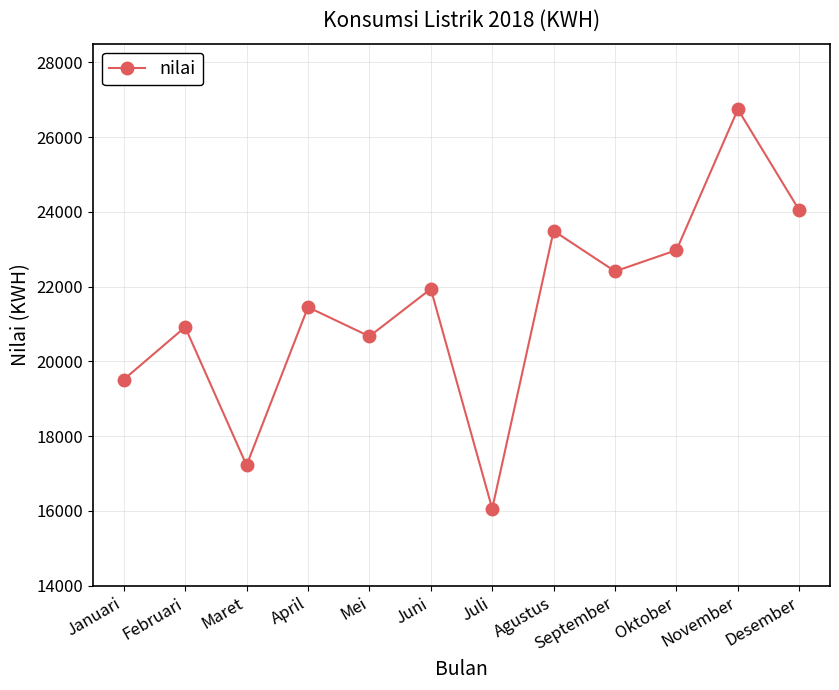

Reading left to right, transcribe all the data shown in this chart.

Januari=19515	Februari=20919	Maret=17221	April=21452	Mei=20671	Juni=21940	Juli=16060	Agustus=23493	September=22410	Oktober=22977	November=26744	Desember=24043